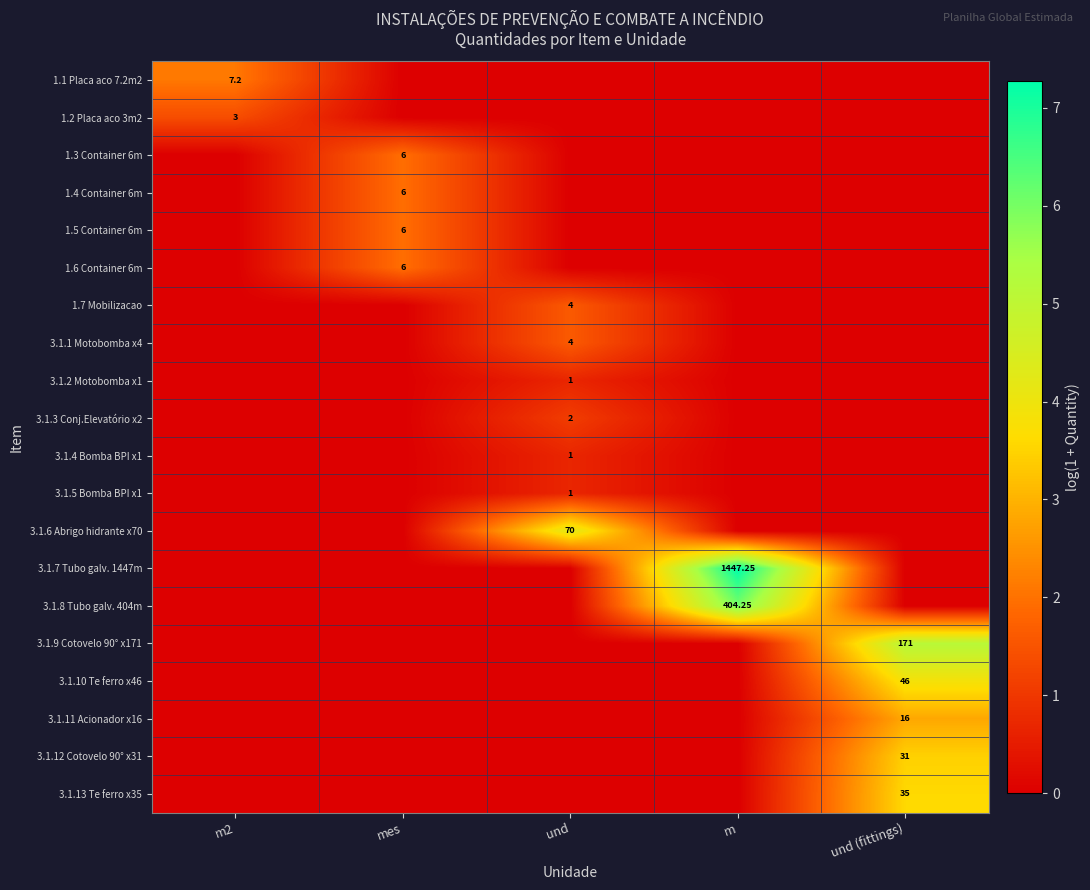

How many positive values does the 3.1.13 Te ferro x35 series have?

1